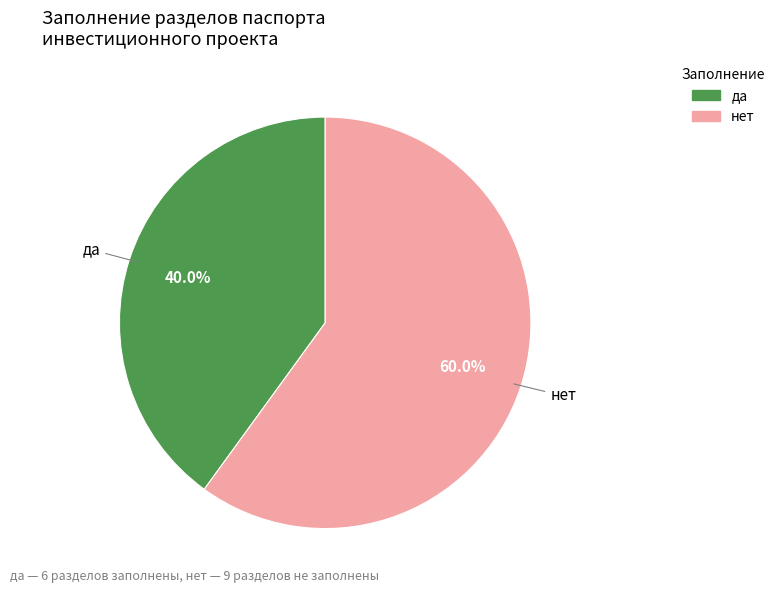

Is the sum of нет and да greater than half?

Yes